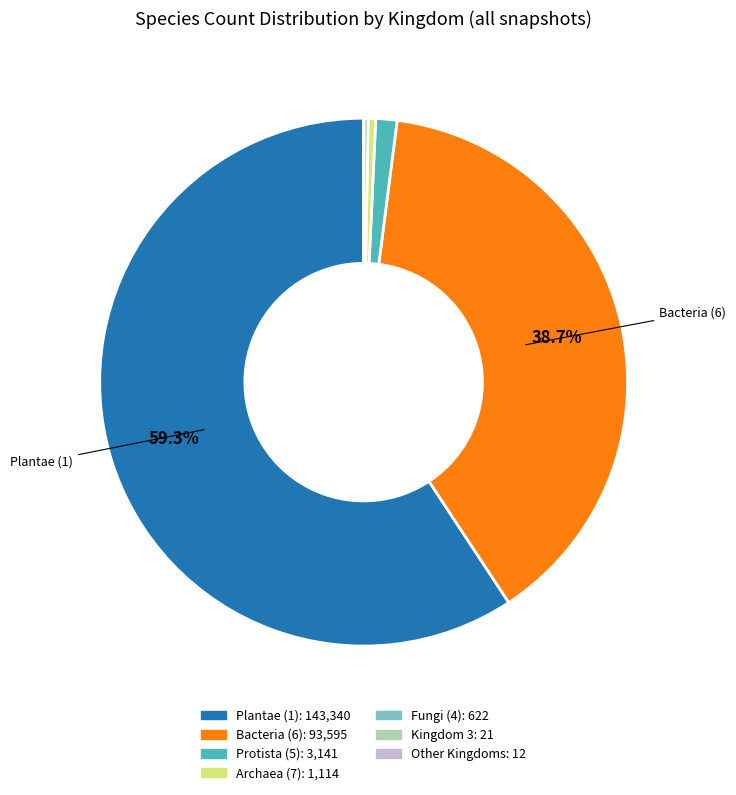

Is there any slice that represents more than half of the pie?

Yes